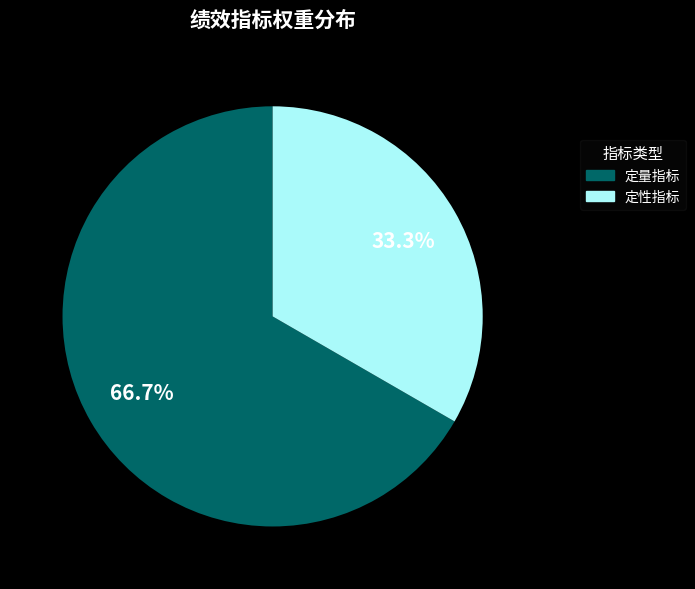

Does any single category account for the majority?

Yes